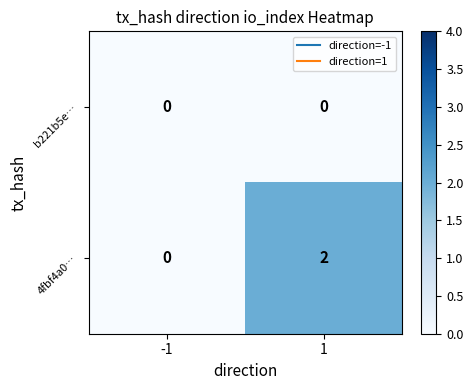

Which series has the largest total across all categories?

4fbf4a0…